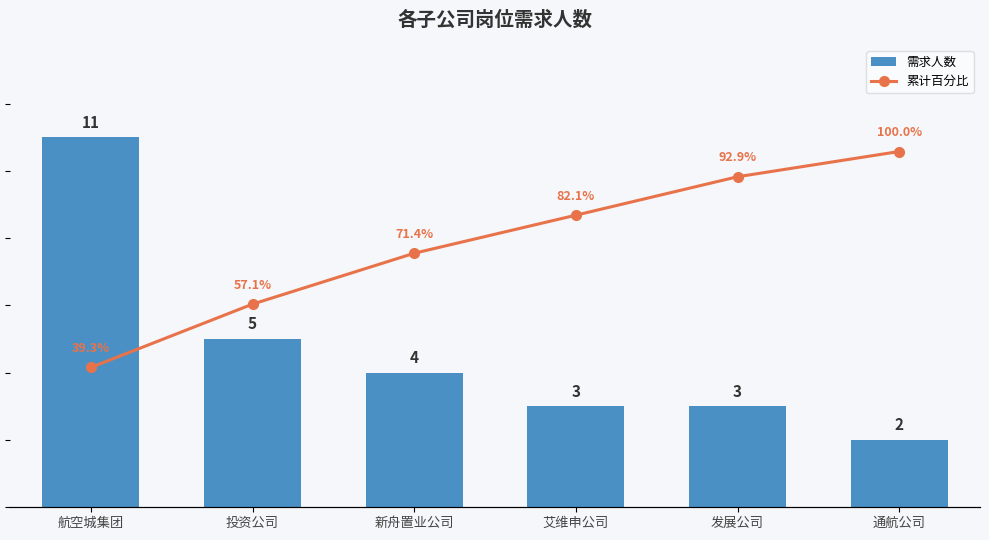

Is the value of 需求人数 at 发展公司 greater than the value of 累计百分比 at 投资公司?

No